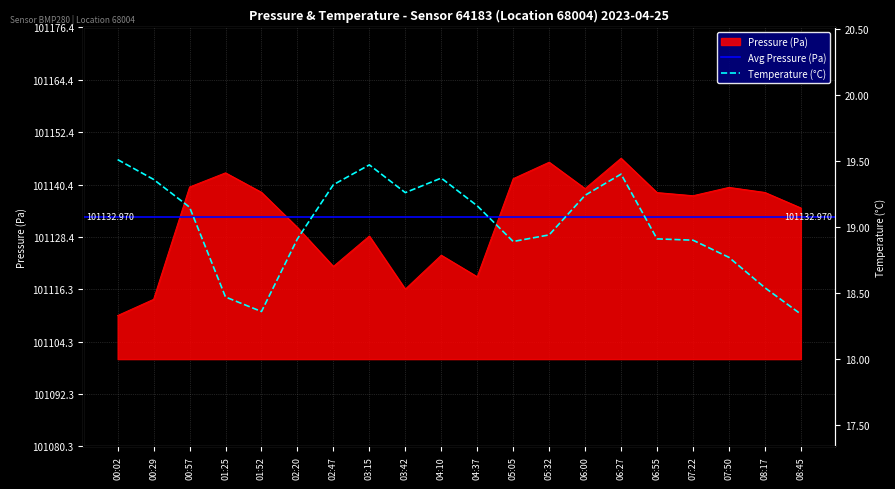

How many data points does each series have?

20